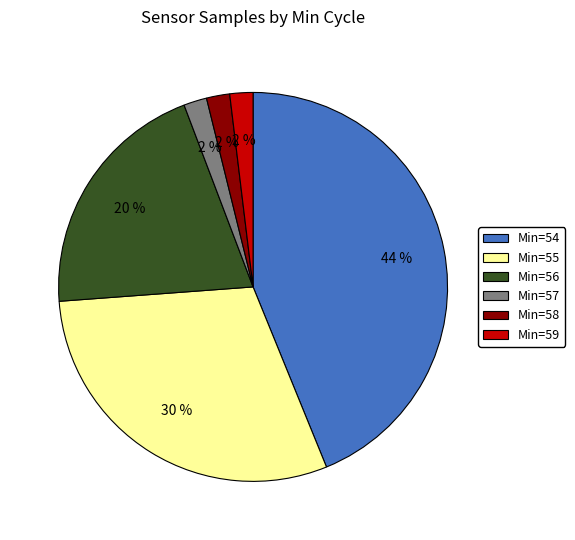

Is the sum of Min=59 and Min=57 greater than half?

No